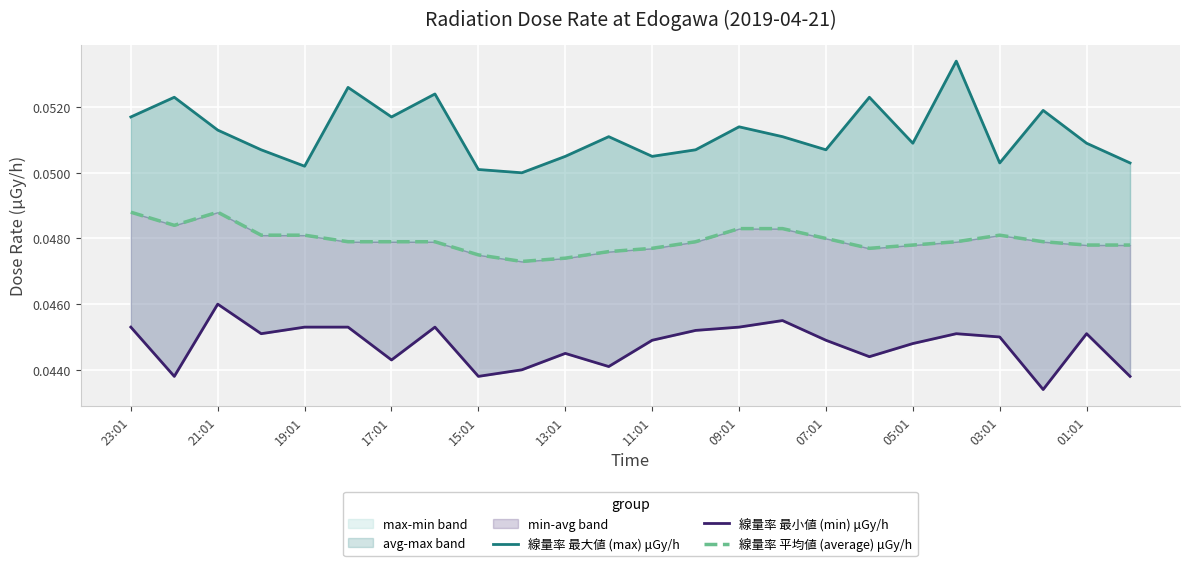

Rank the series at 15 from lowest to highest value.

線量率 最小値 (min) μGy/h, 線量率 平均値 (average) μGy/h, 線量率 最大値 (max) μGy/h